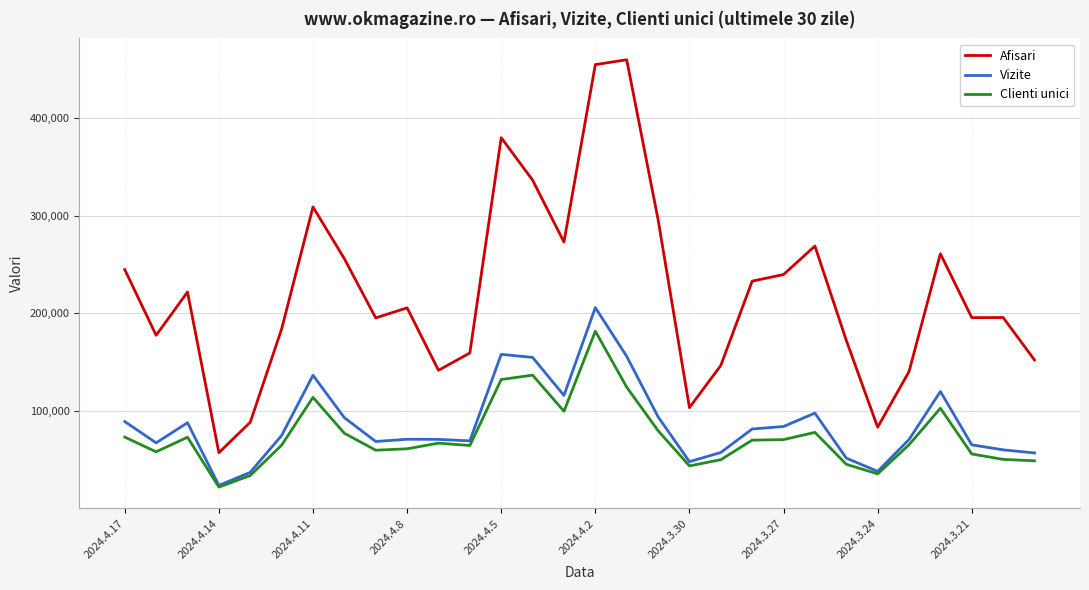

True or false: Clienti unici and Afisari intersect in this chart.

False